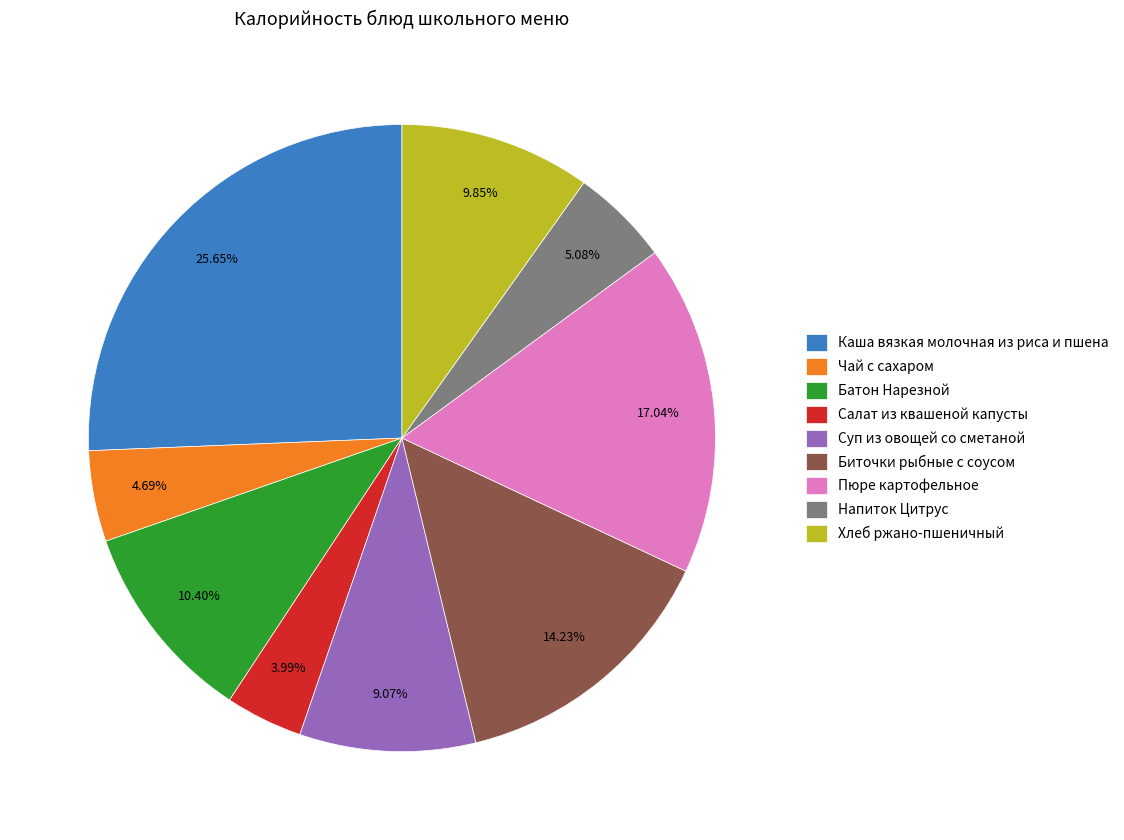

What portion of the pie excludes Салат из квашеной капусты?

96.0%